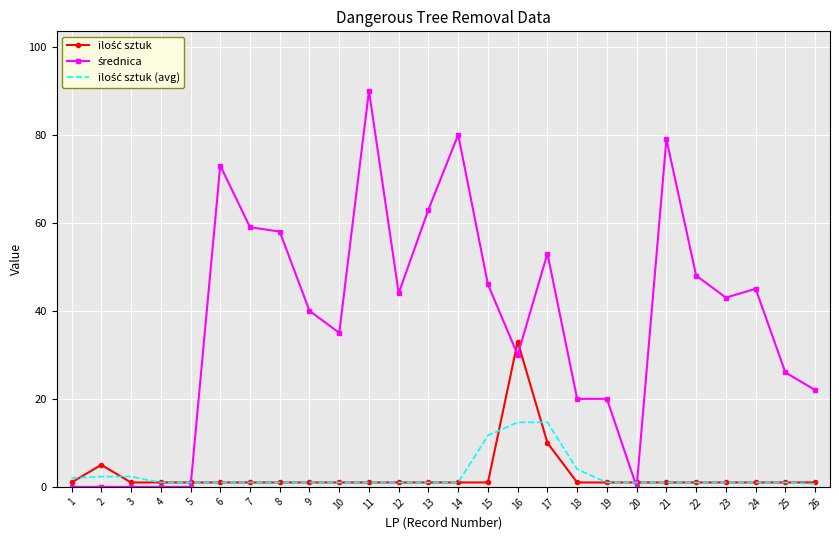

What is the maximum value shown in the chart?

90.0